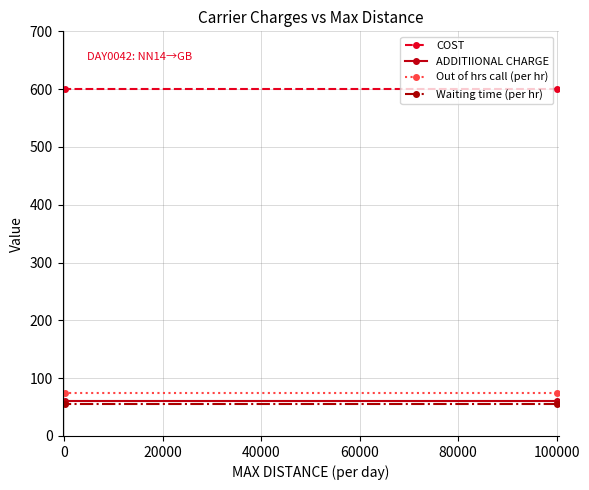

Reading left to right, transcribe all the data shown in this chart.

COST: 600	600
ADDITIIONAL CHARGE: 60	60
Out of hrs call (per hr): 75	75
Waiting time (per hr): 55	55